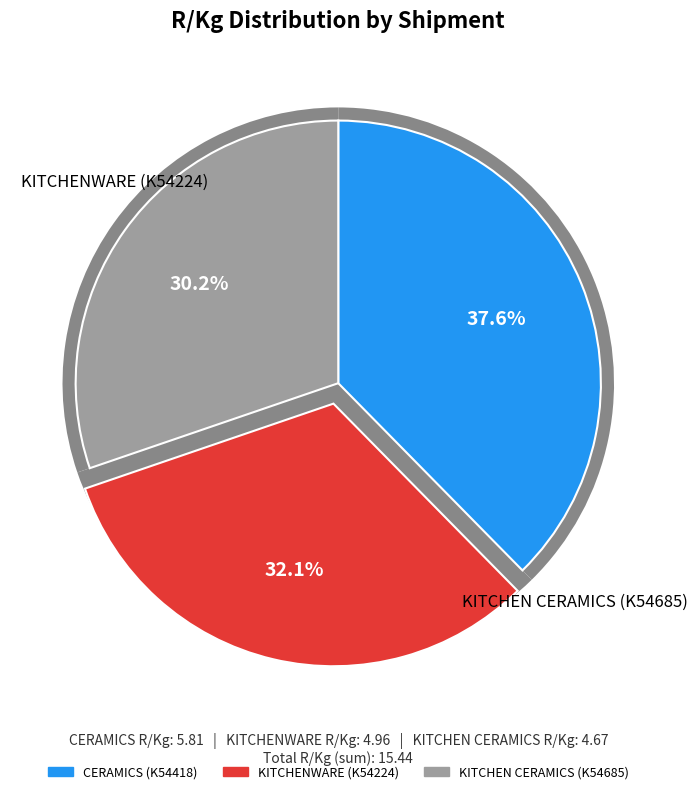

Which category has the smallest portion of the pie?

KITCHEN CERAMICS (K54685)